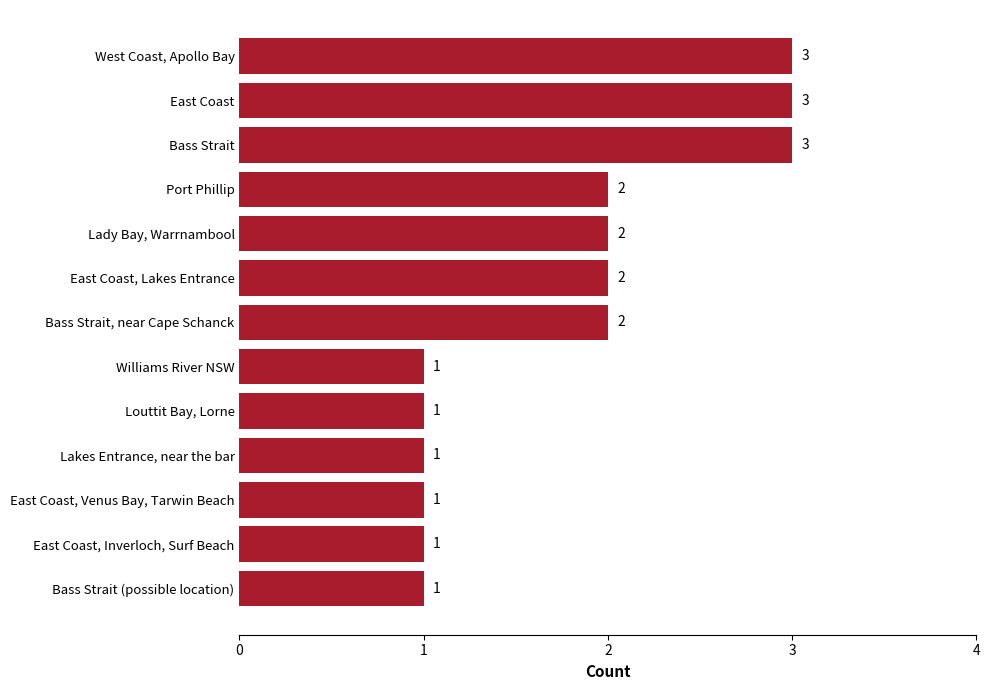

Does the chart contain stacked bars?

No